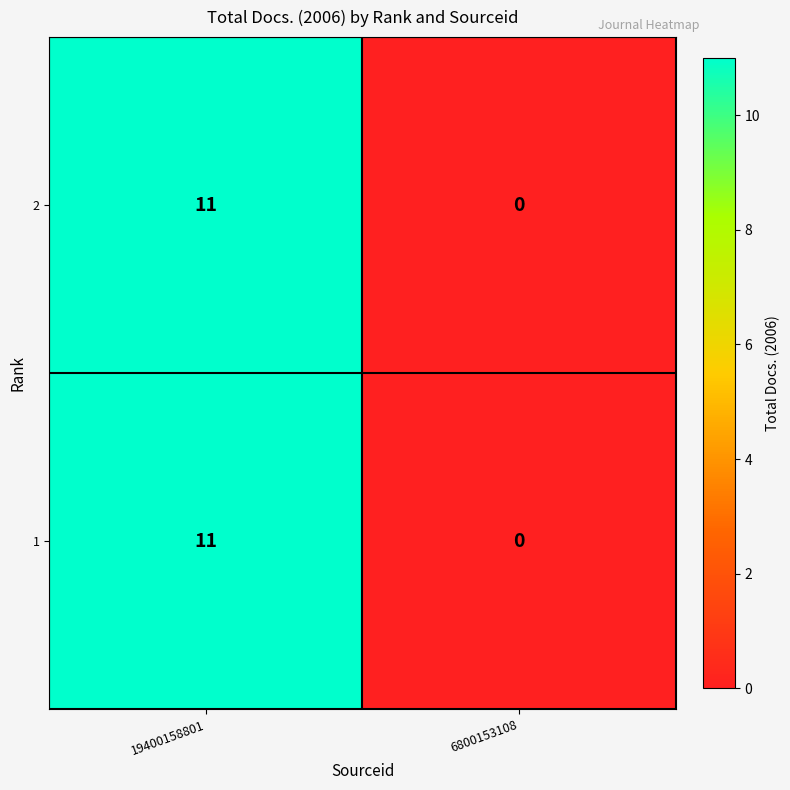

The value of 2 at 6800153108 is 4. True or false?

False